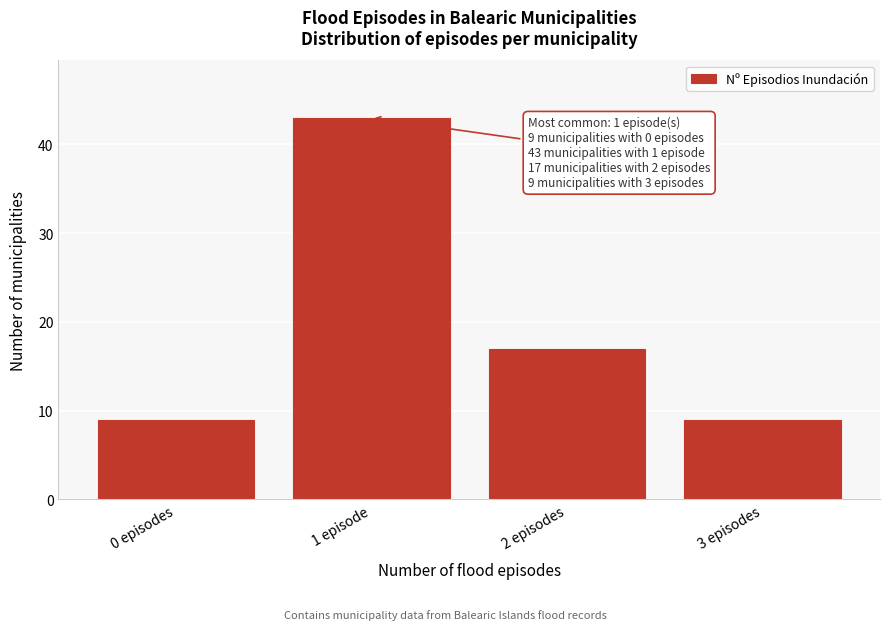

Reading left to right, list all the values displayed in this chart.

9	43	17	9